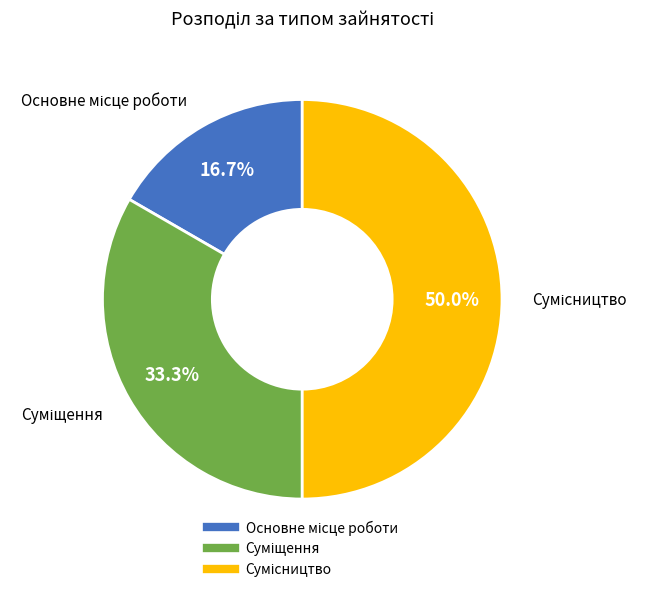

What is the change in value from Суміщення to Сумісництво?

+1